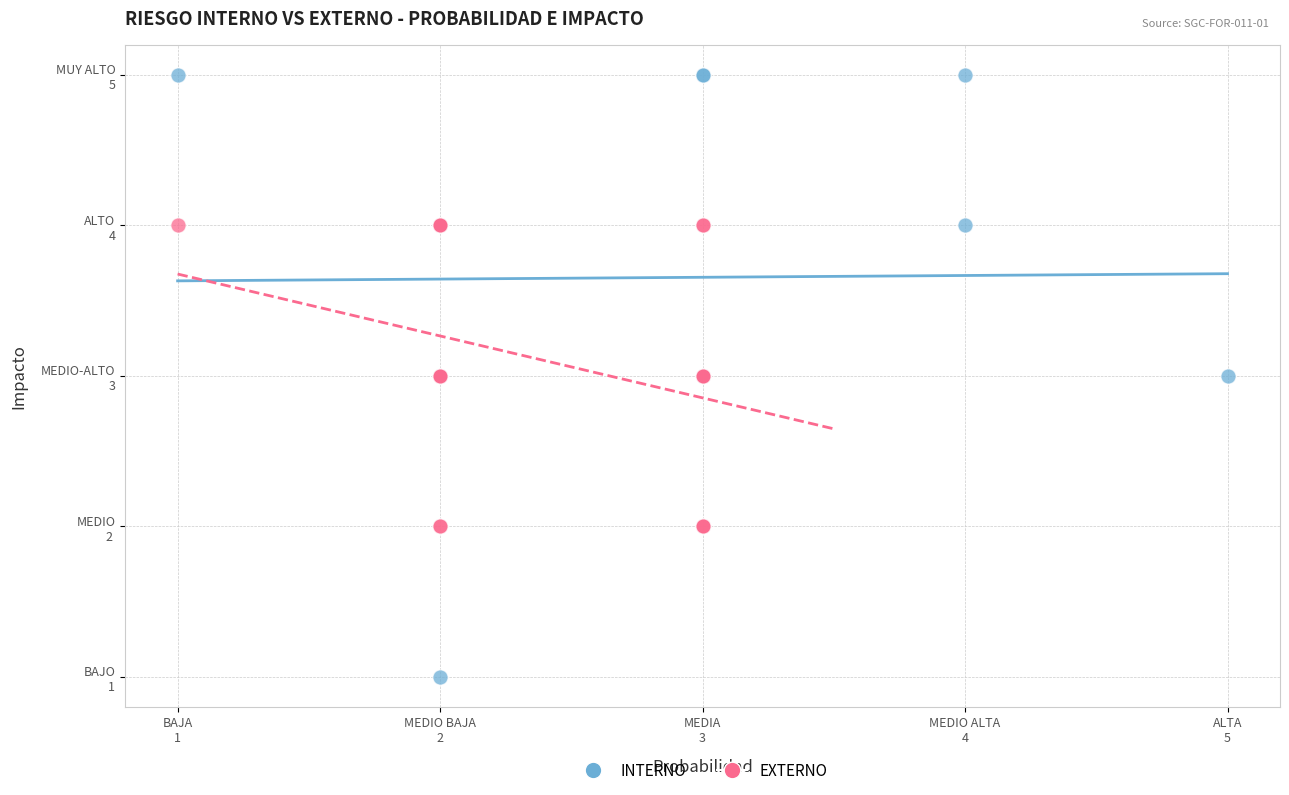

What are all the series names shown in the legend?

INTERNO, EXTERNO